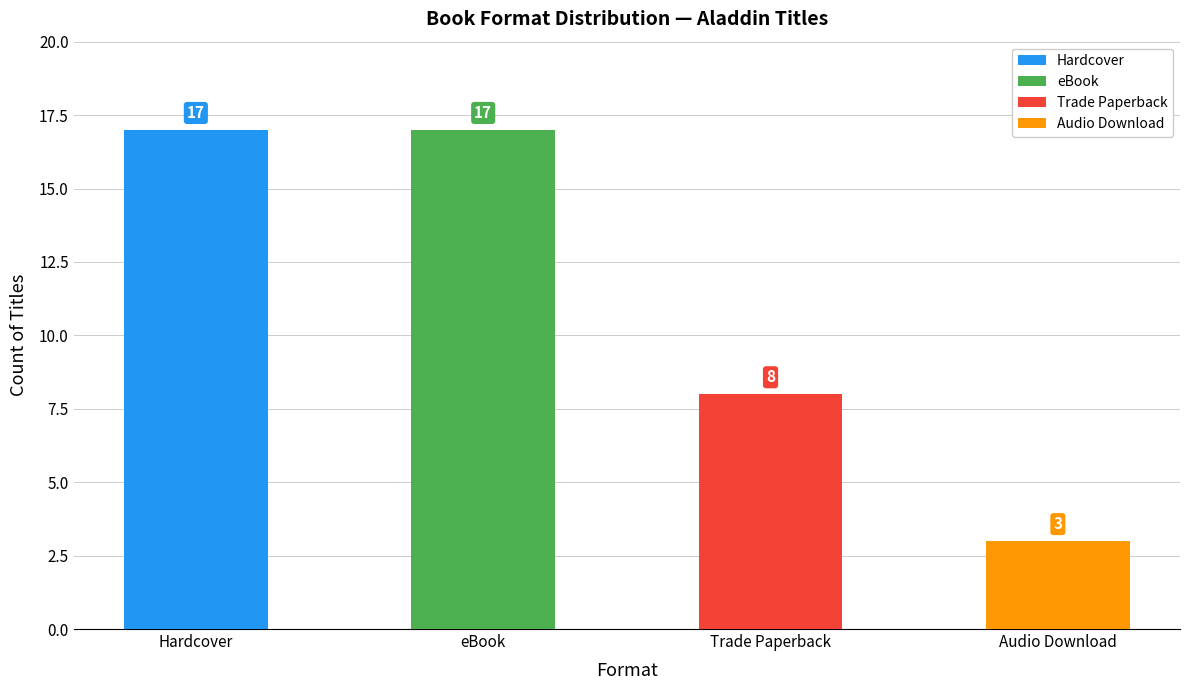

Which has a higher value, eBook or Hardcover?

eBook